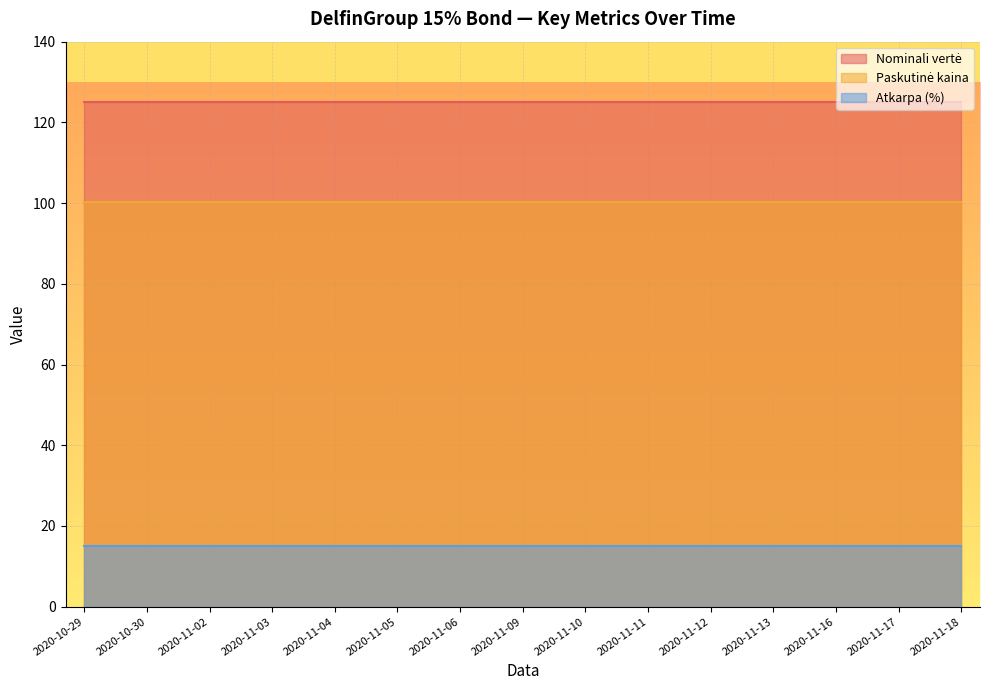

What value does the Atkarpa (%) series have at 2020-11-17?

15.0